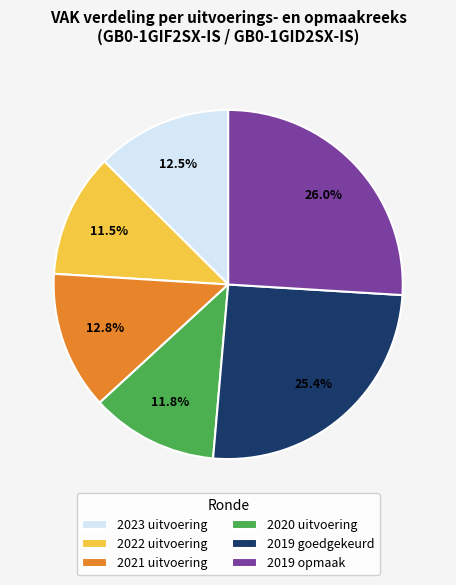

To the nearest percent, what portion does 2020 uitvoering represent?

12%